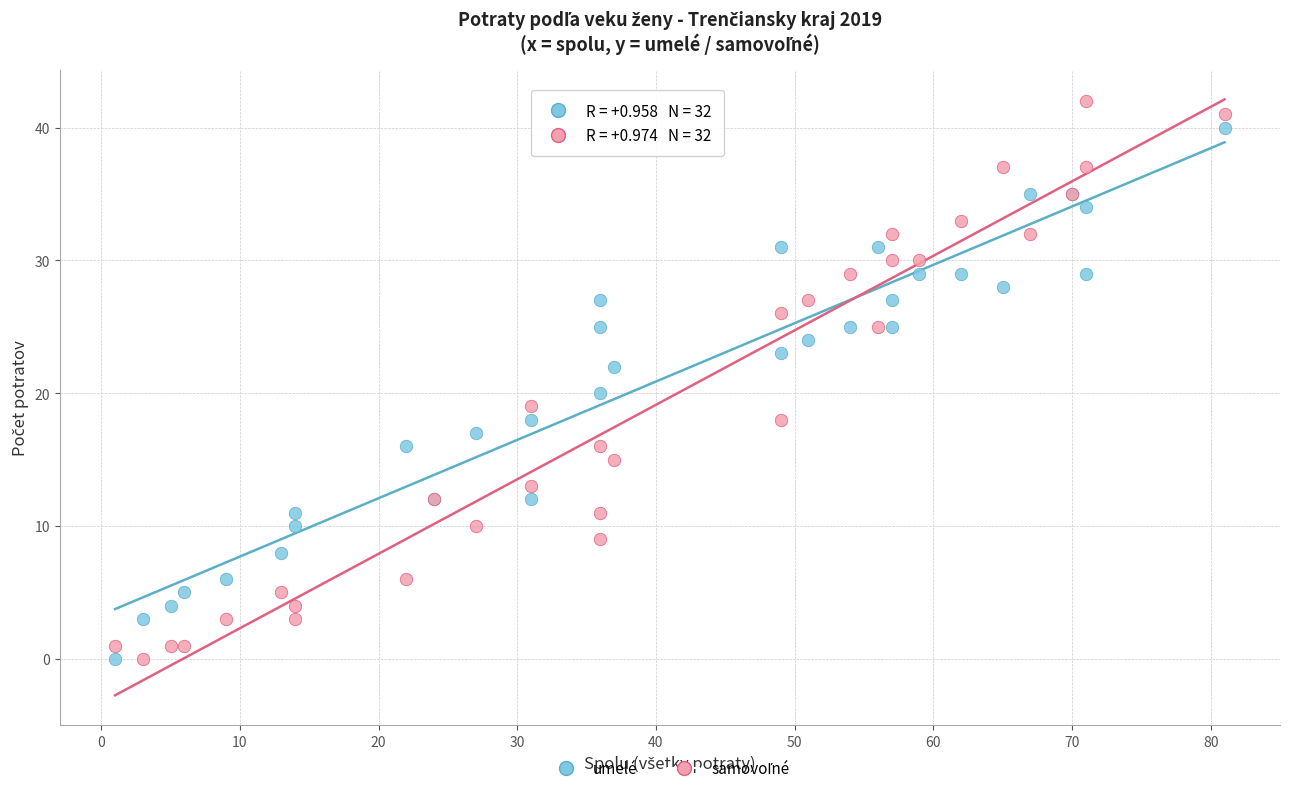

What is the X range (max minus min) for the scatter plot?

80